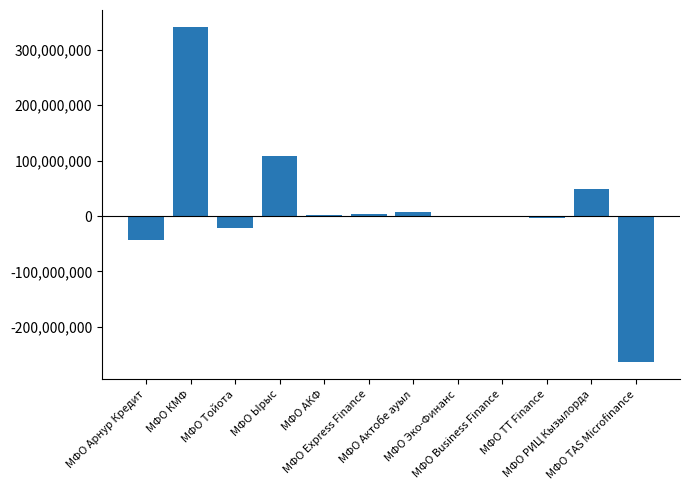

What is the sum of all values?

178953775.7